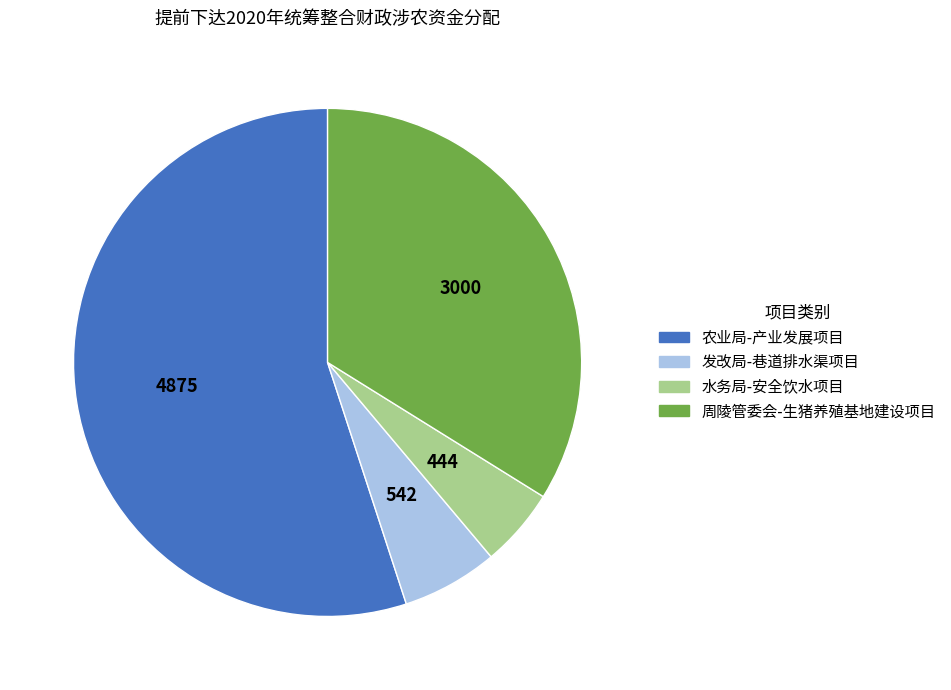

Does any single category account for the majority?

Yes